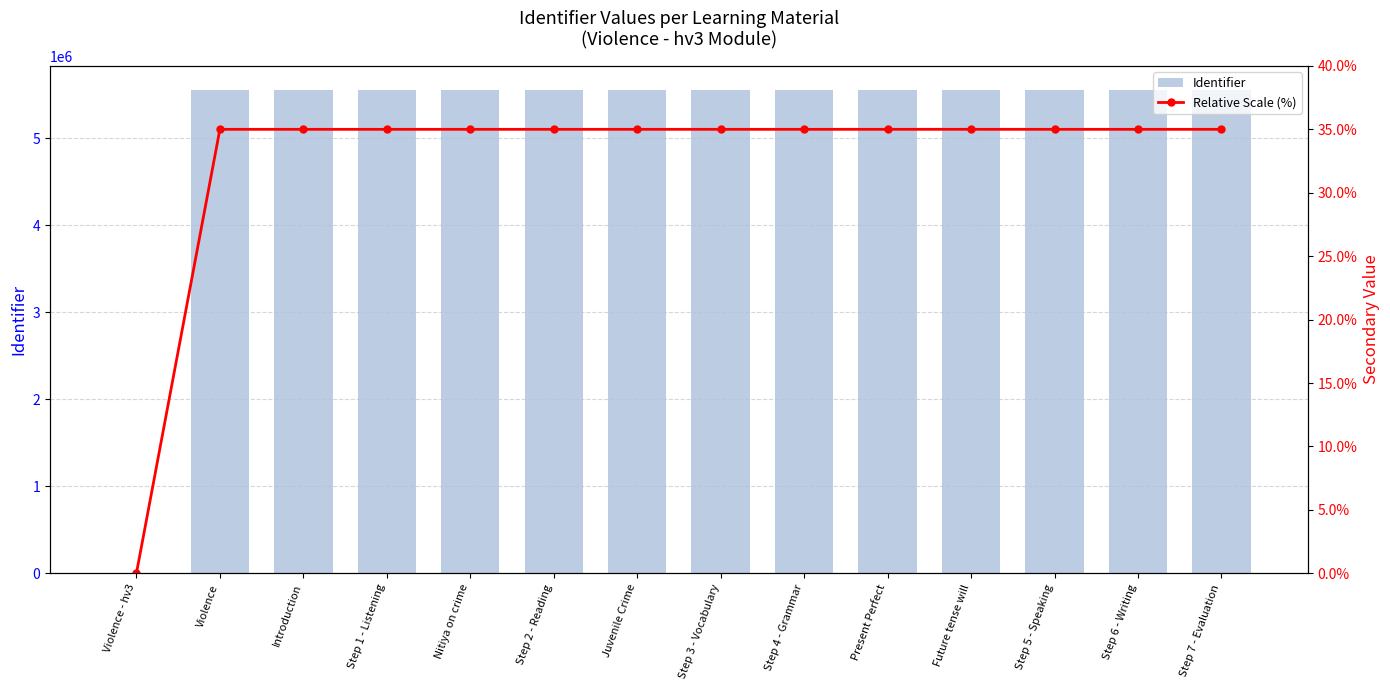

Reading left to right, transcribe all the data shown in this chart.

Identifier: 0.0	5556010.0	5556011.0	5556013.0	5556031.0	5556014.0	5556045.0	5556015.0	5556017.0	5556287.0	5556288.0	5556018.0	5556019.0	5556021.0
Relative Scale (%): 0.0	35.0	35.0	35.0	35.0	35.0	35.0	35.0	35.0	35.0	35.0	35.0	35.0	35.0